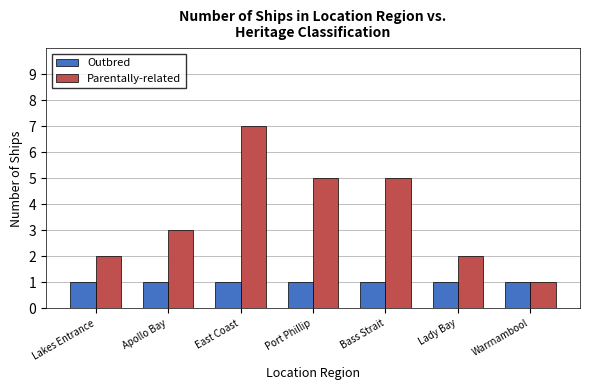

Rank the series at East Coast from lowest to highest value.

Outbred, Parentally-related